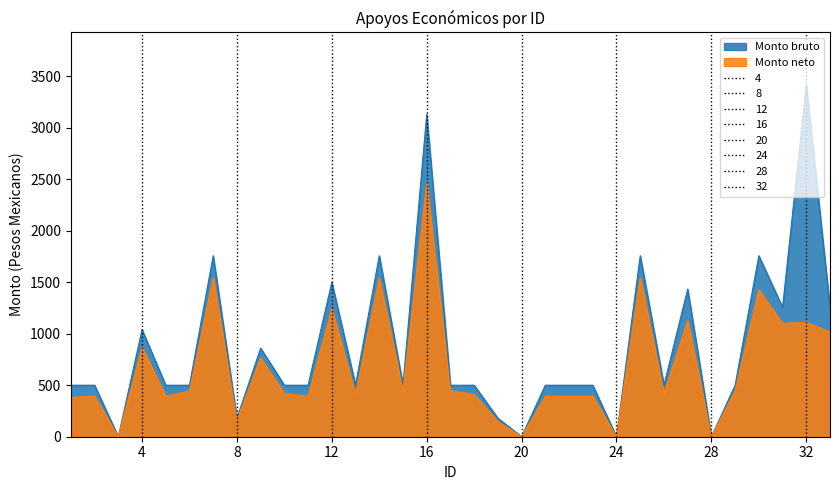

How many data points in Monto neto are above 420?

18